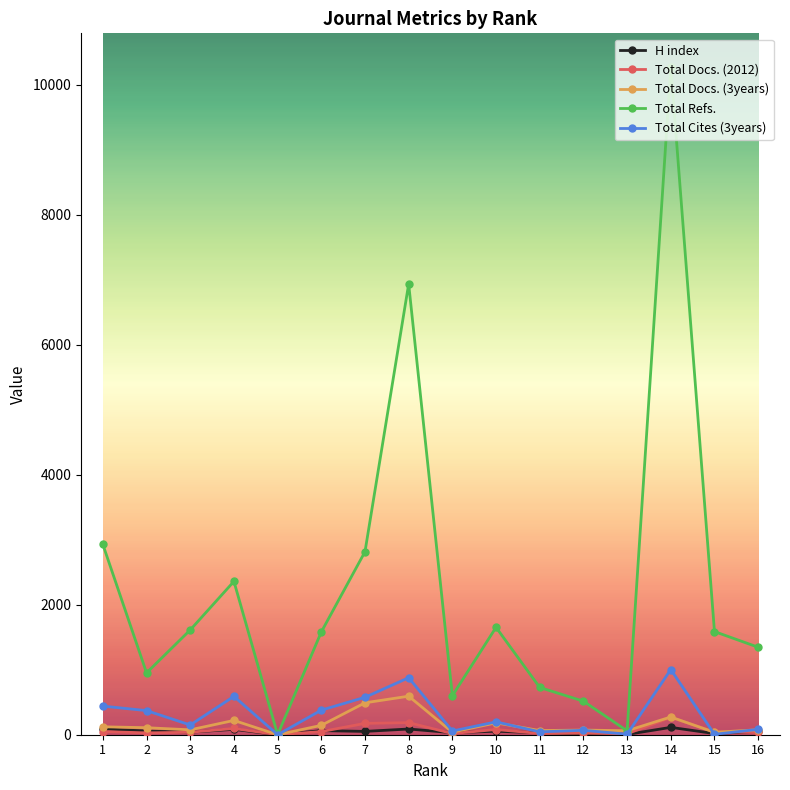

Where does the H index series first go above 52?

1